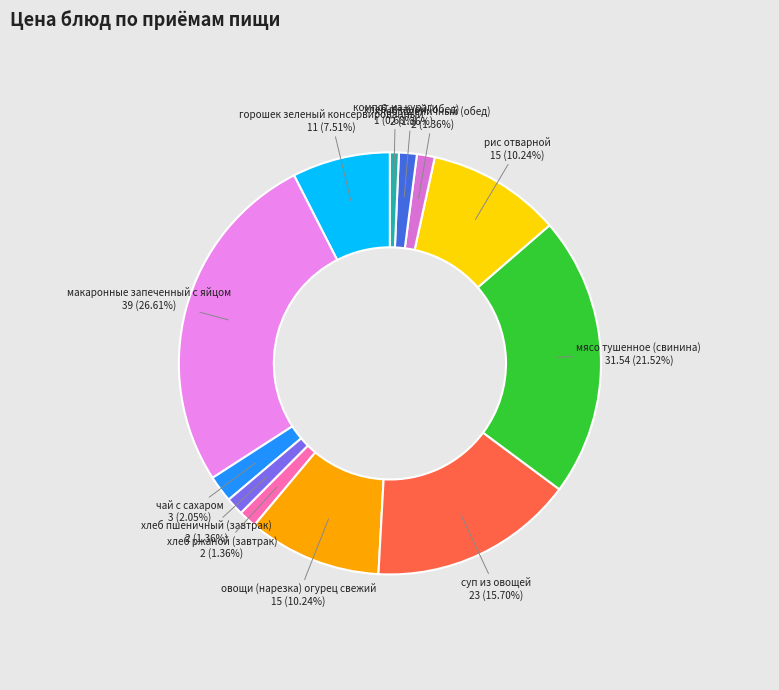

To the nearest percent, what is the combined percentage of горошек зеленый консервированный and овощи (нарезка) огурец свежий?

18%